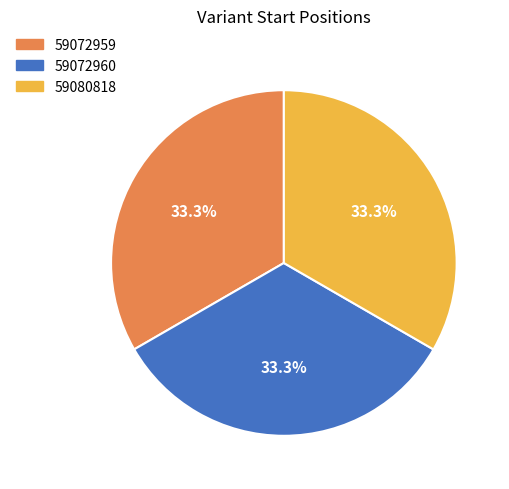

What portion of the pie excludes 59072960?

66.7%